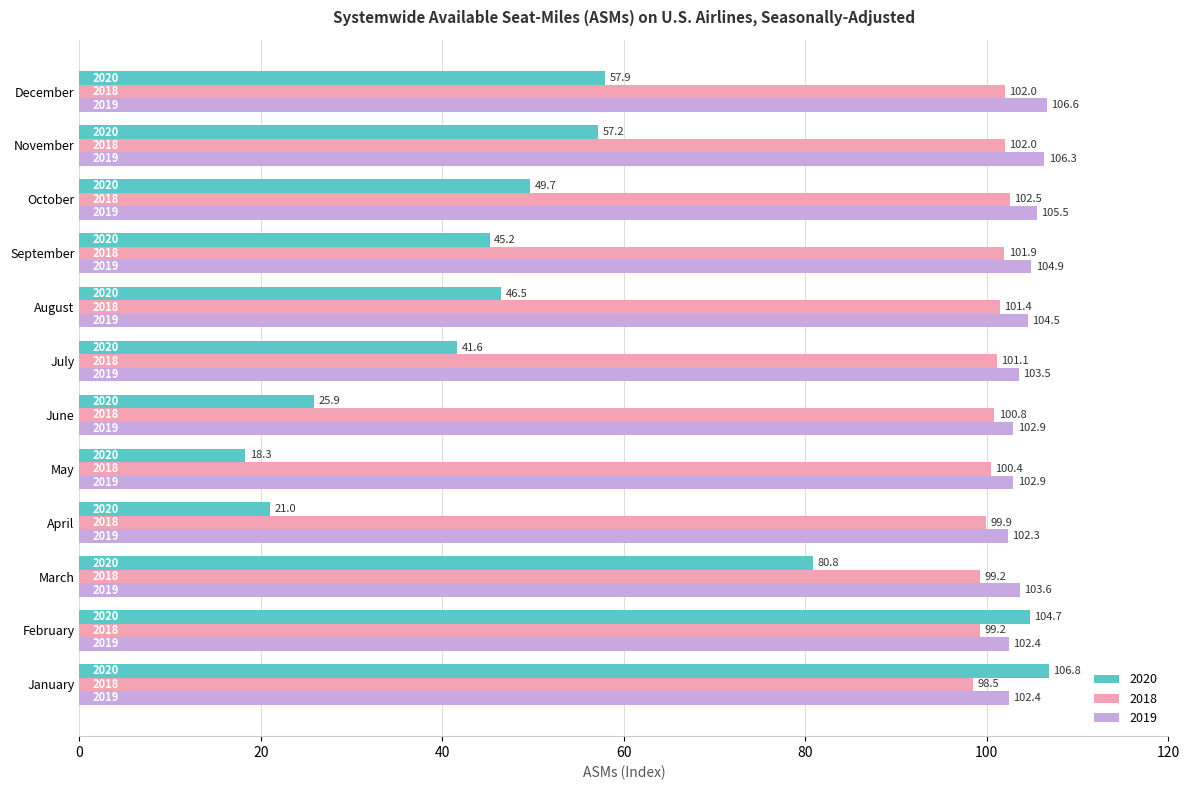

At February, list the series in order from largest to smallest.

2020, 2019, 2018